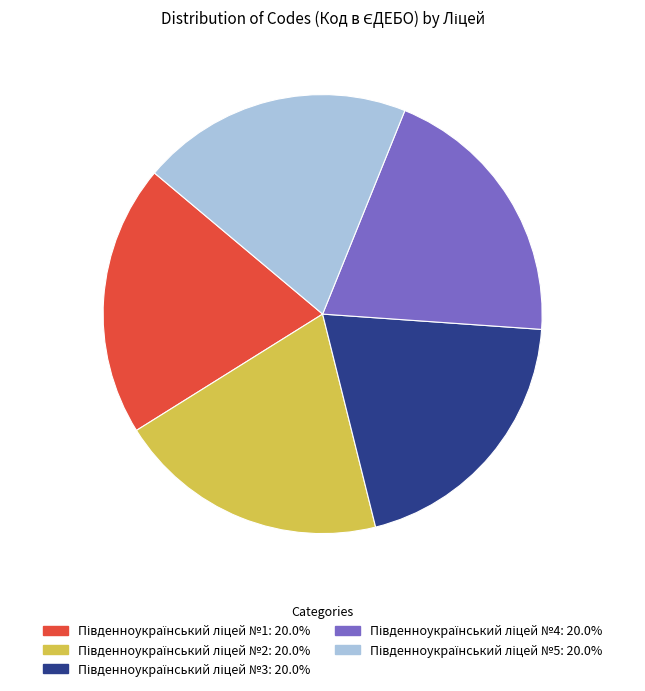

Does any single category account for the majority?

No